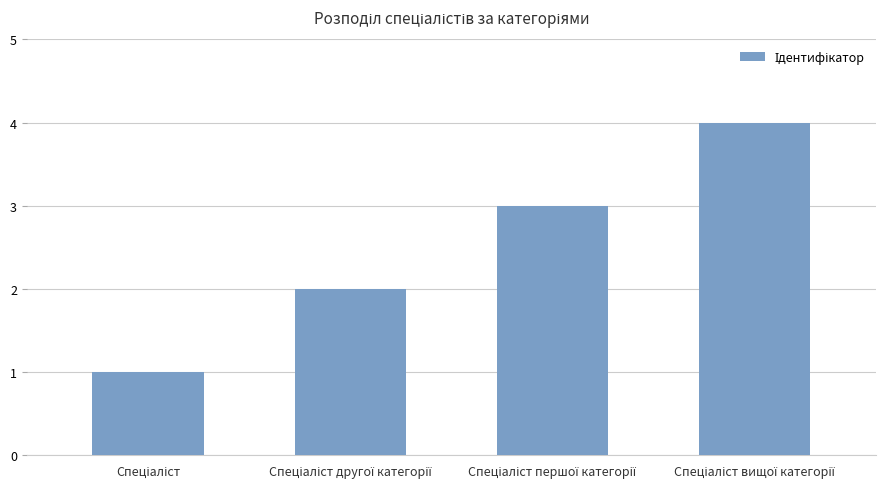

Does the chart contain stacked bars?

No